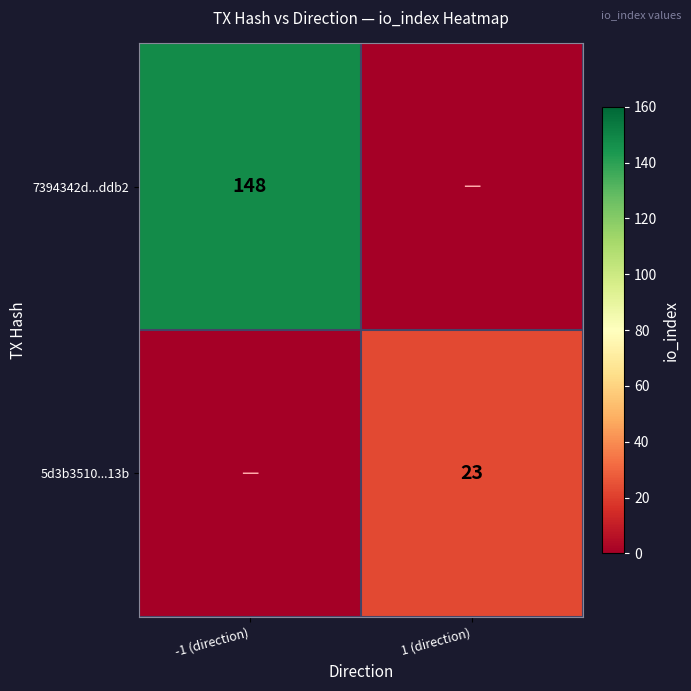

The value of 5d3b3510...13b at 1 (direction) is 23. True or false?

True